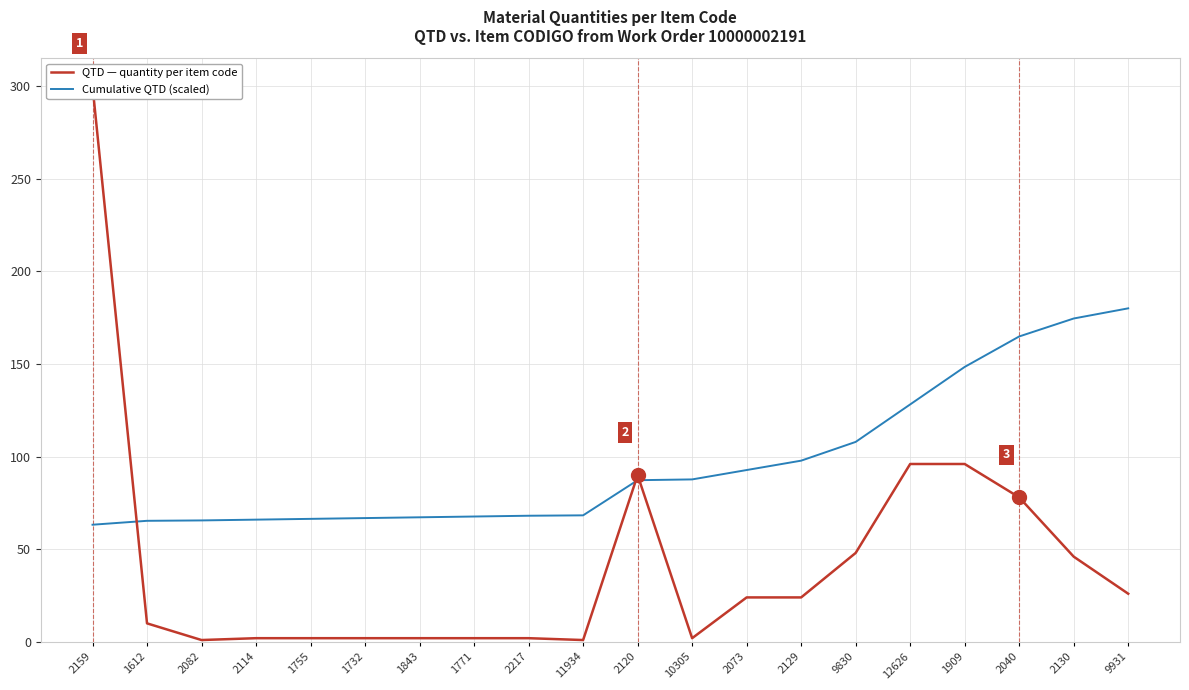

Between 1755 and 2129, which is larger?

2129